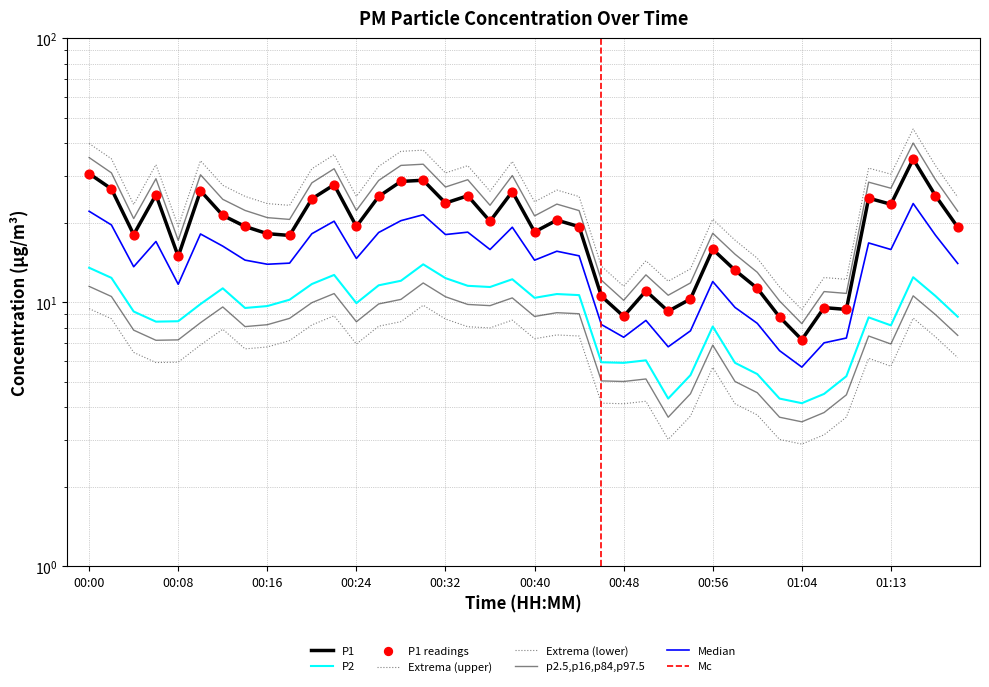

At how many categories does at least one series exceed 9?

37